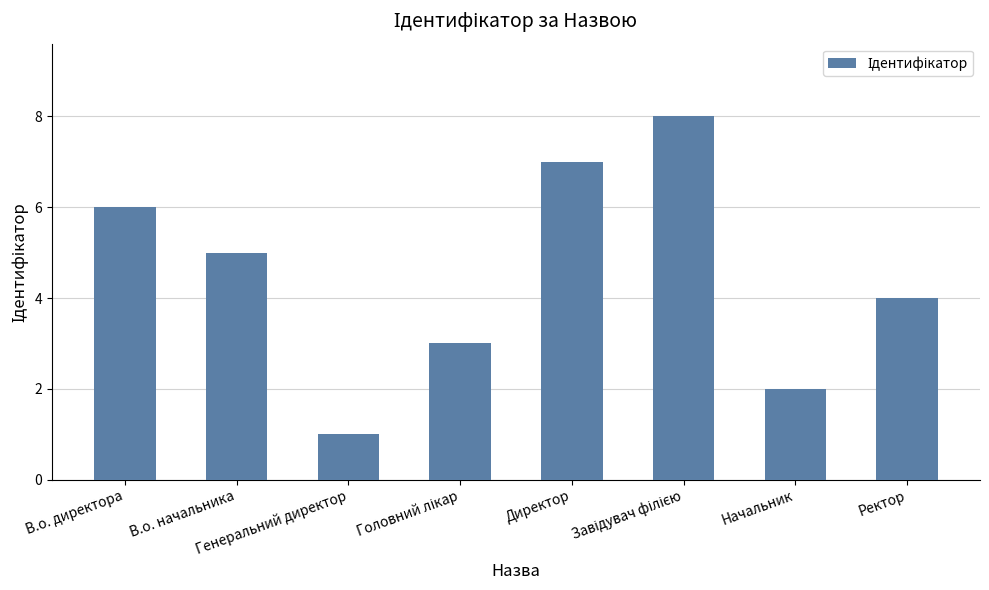

Is it true that the value at Ректор is 3?

False